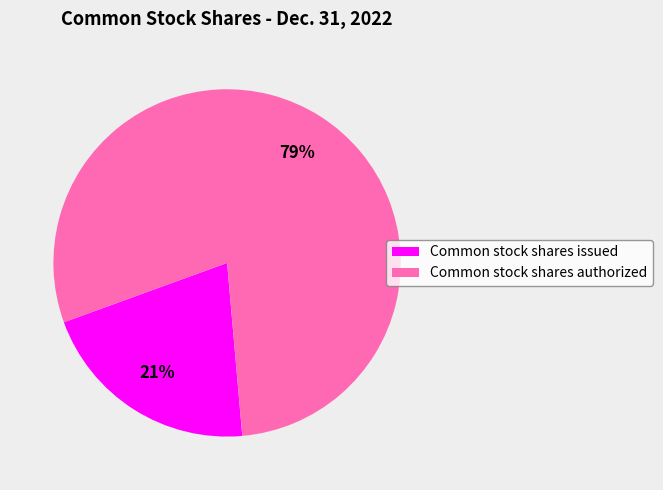

True or false: Common stock shares issued accounts for 15% of the total.

False